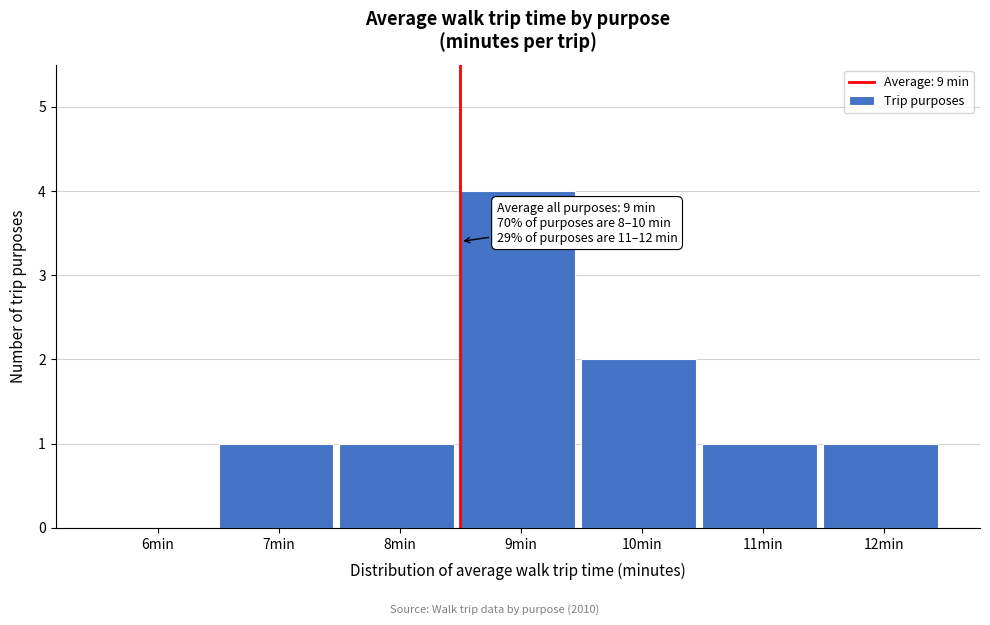

Reading left to right, what are all the values shown in this chart?

6min=0	7min=1	8min=1	9min=4	10min=2	11min=1	12min=1